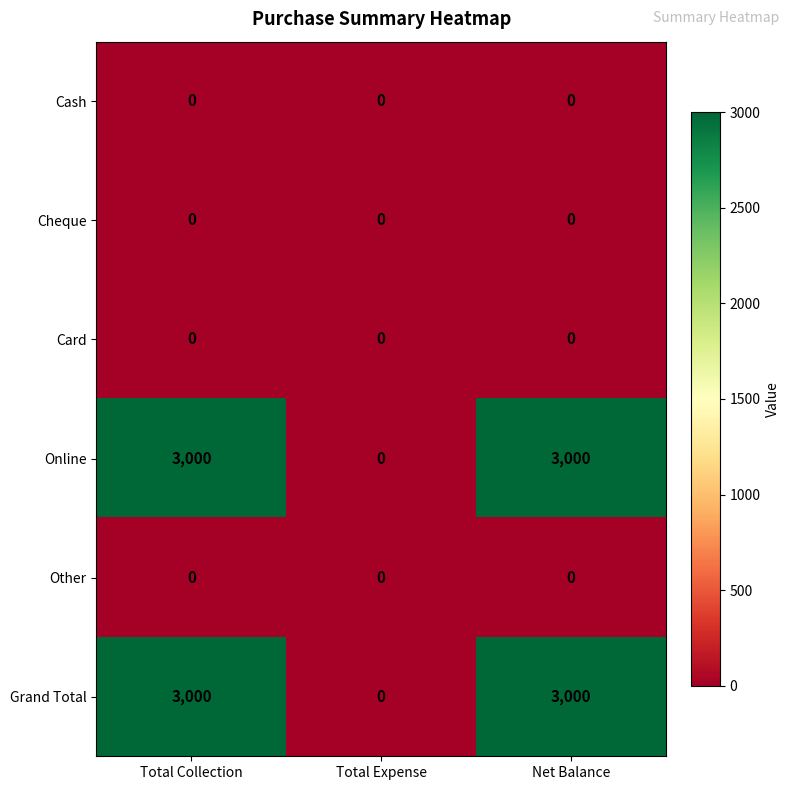

What is the spread (max minus min) of values at Total Collection?

3000